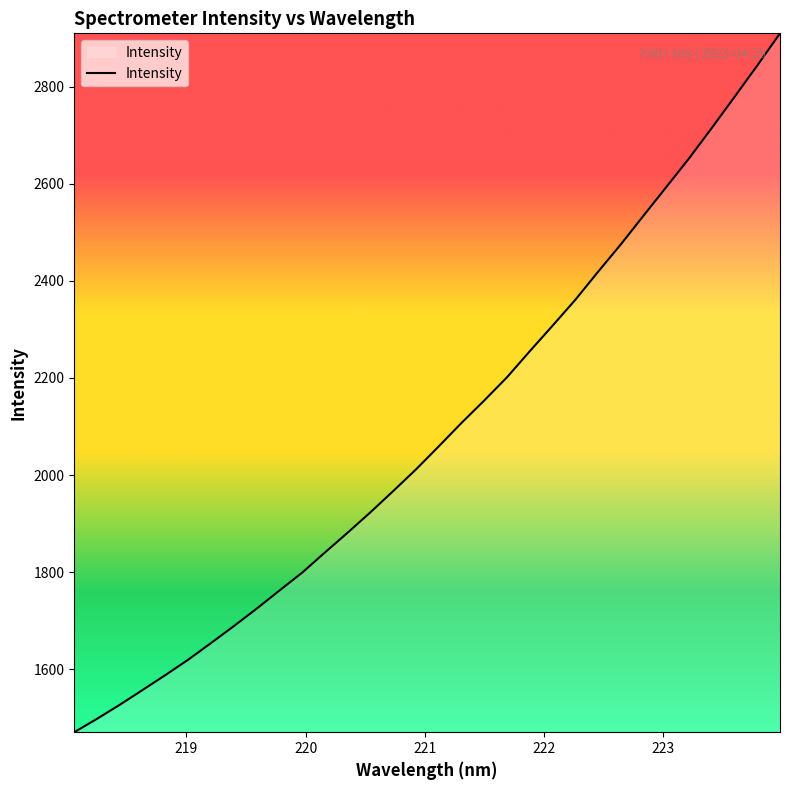

What is the difference between the maximum and minimum values?

1439.2